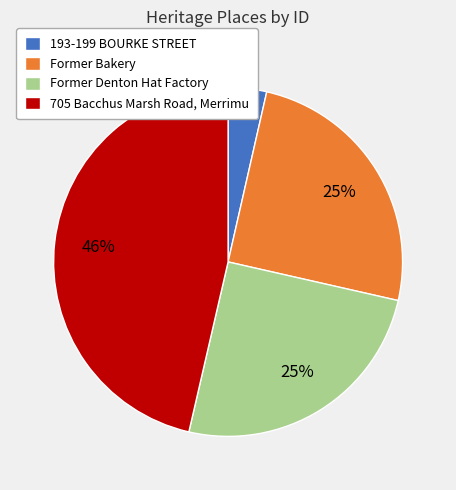

The 705 Bacchus Marsh Road, Merrimu slice represents 58% of the pie. True or false?

False